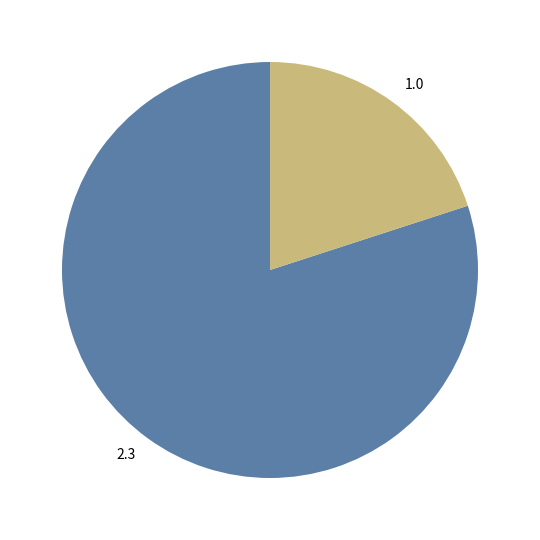

Does any single category account for the majority?

Yes